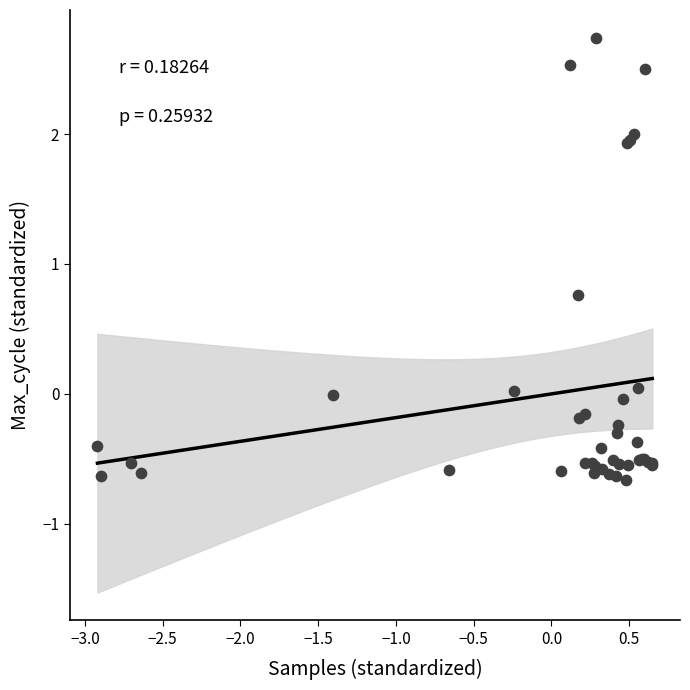

What Y value in the scatter plot is closest to 1?

0.8